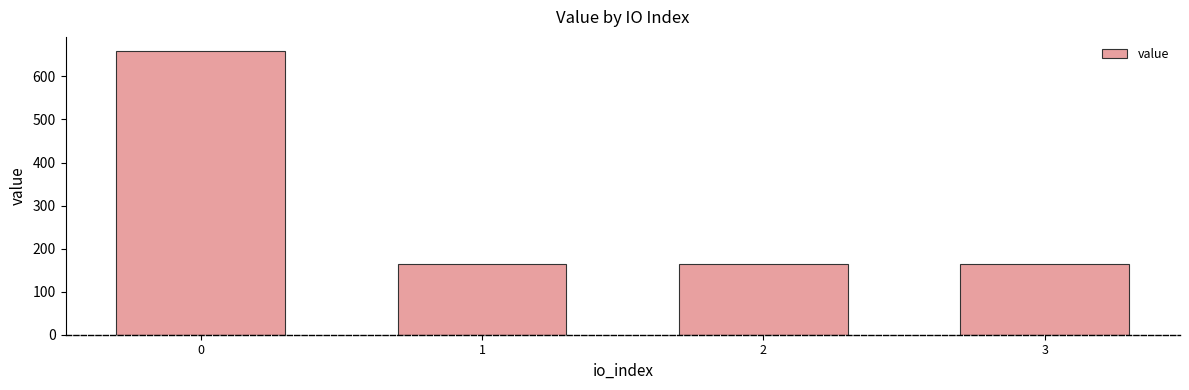

What is the difference between the values at 1 and 0?

494.1